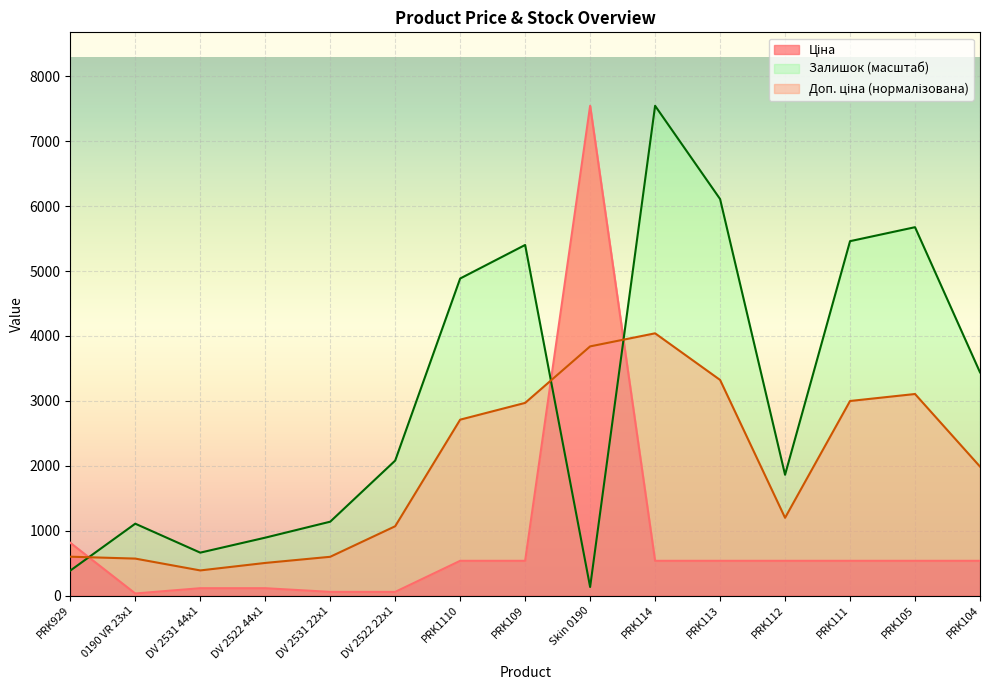

What is the label of the 9th point from the left?

Skin 0190